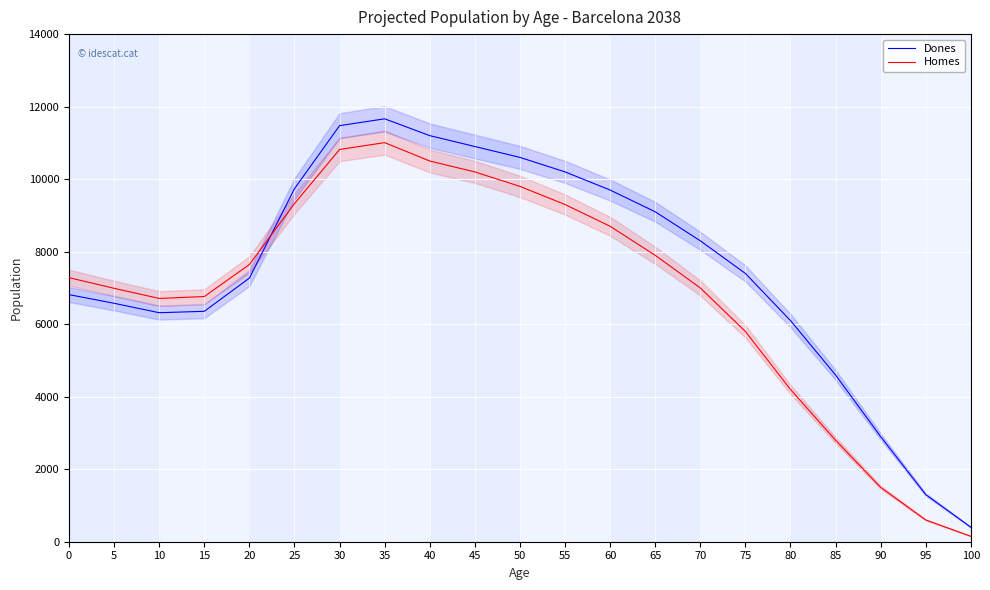

List the labels in order of Homes value, largest first.

35, 30, 40, 45, 50, 25, 55, 60, 65, 20, 0, 70, 5, 15, 10, 75, 80, 85, 90, 95, 100